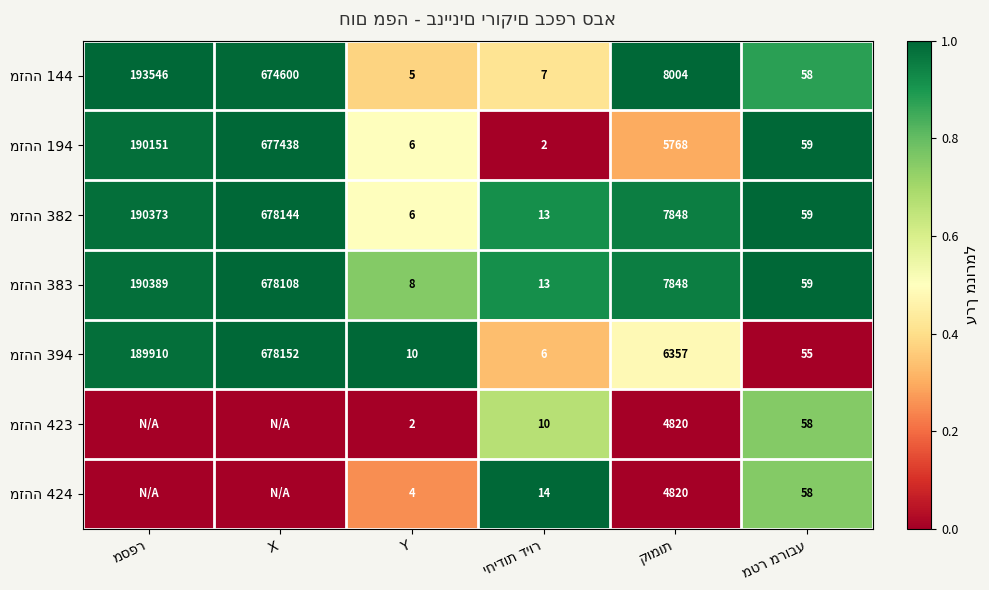

Between X and קומות, which series saw the biggest shift?

מזהה 194